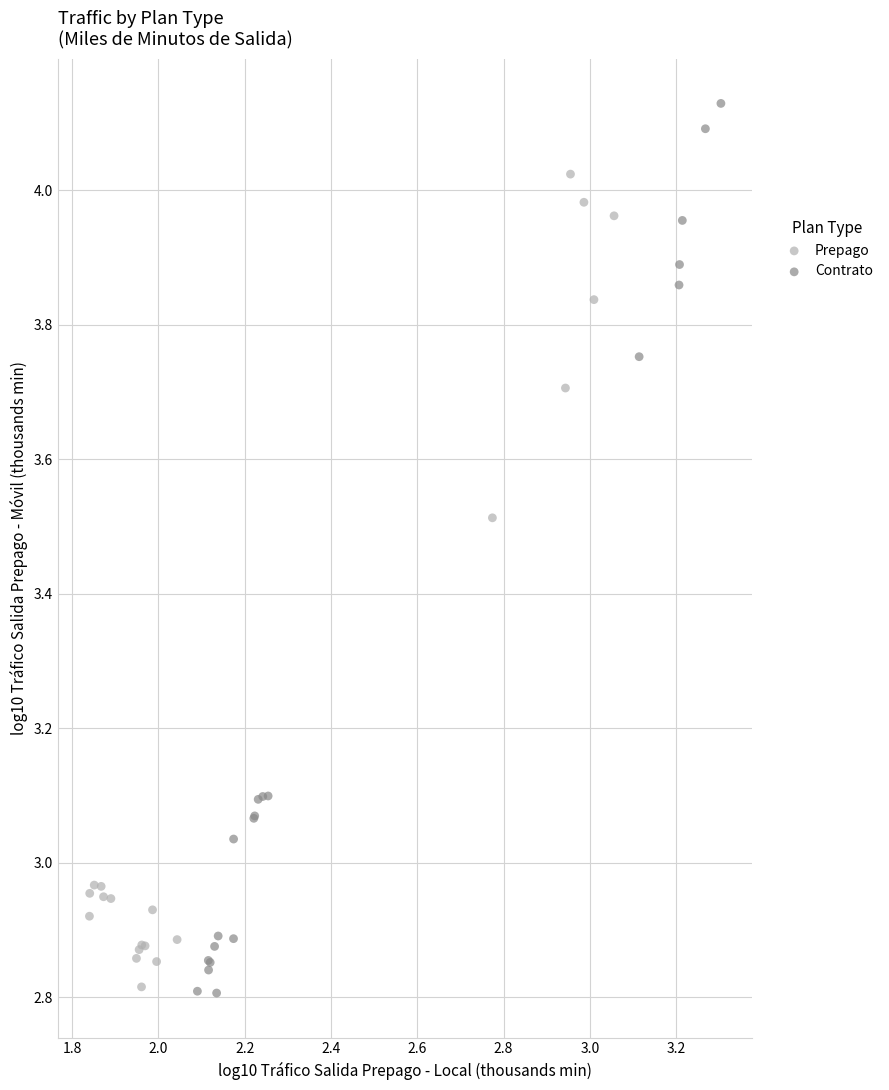

Which series reaches the maximum Y coordinate?

Contrato